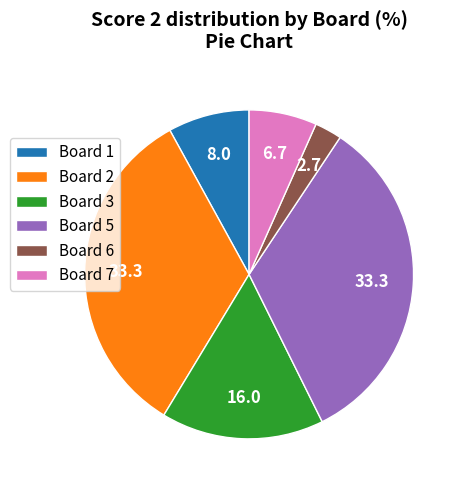

Is there a majority slice in this chart?

No